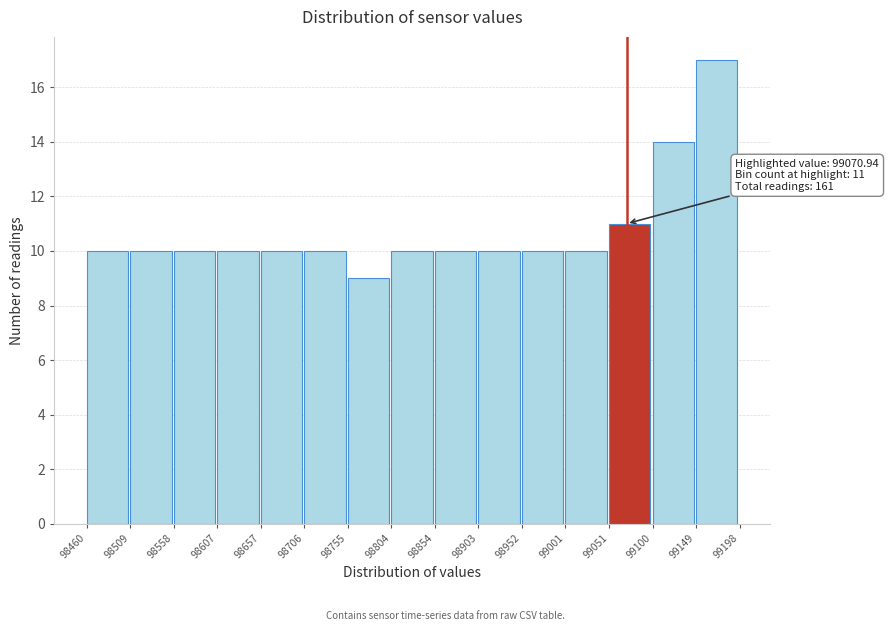

Over which range of the x-axis is the bar tallest?

99149 to 99198